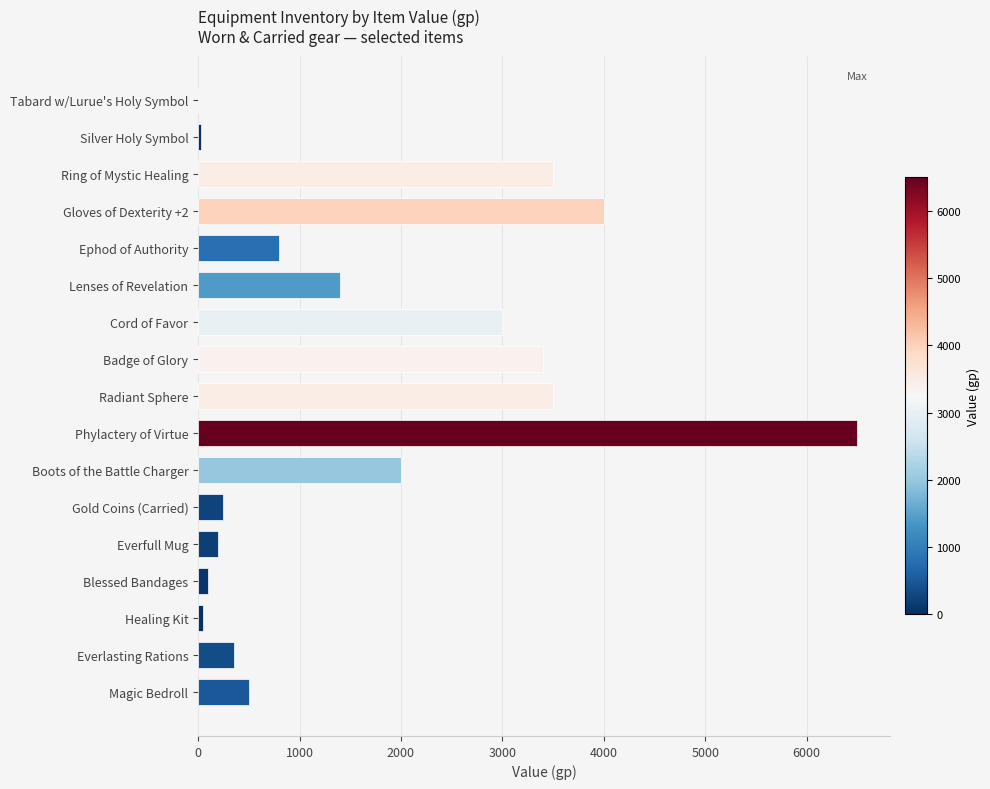

Is it true that the value at Ring of Mystic Healing is 6184.0?

False